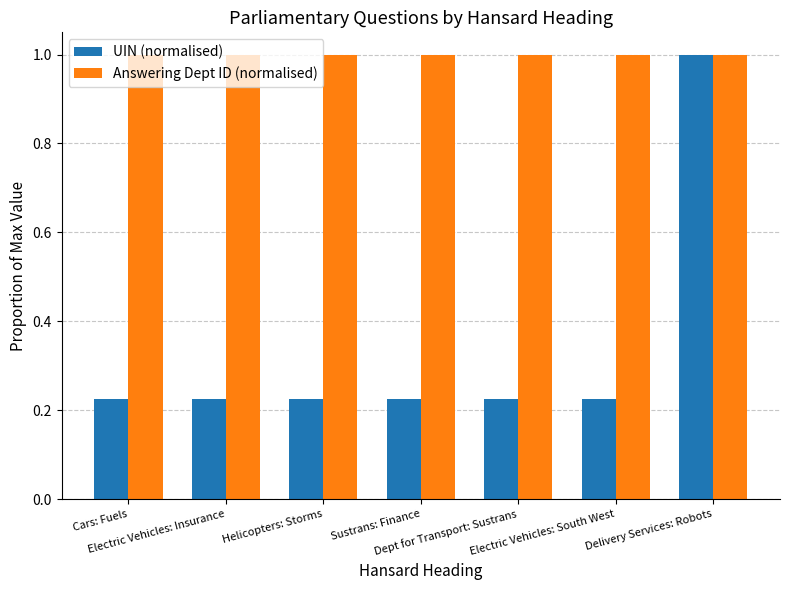

List the series in order of their overall mean, lowest first.

UIN (normalised), Answering Dept ID (normalised)